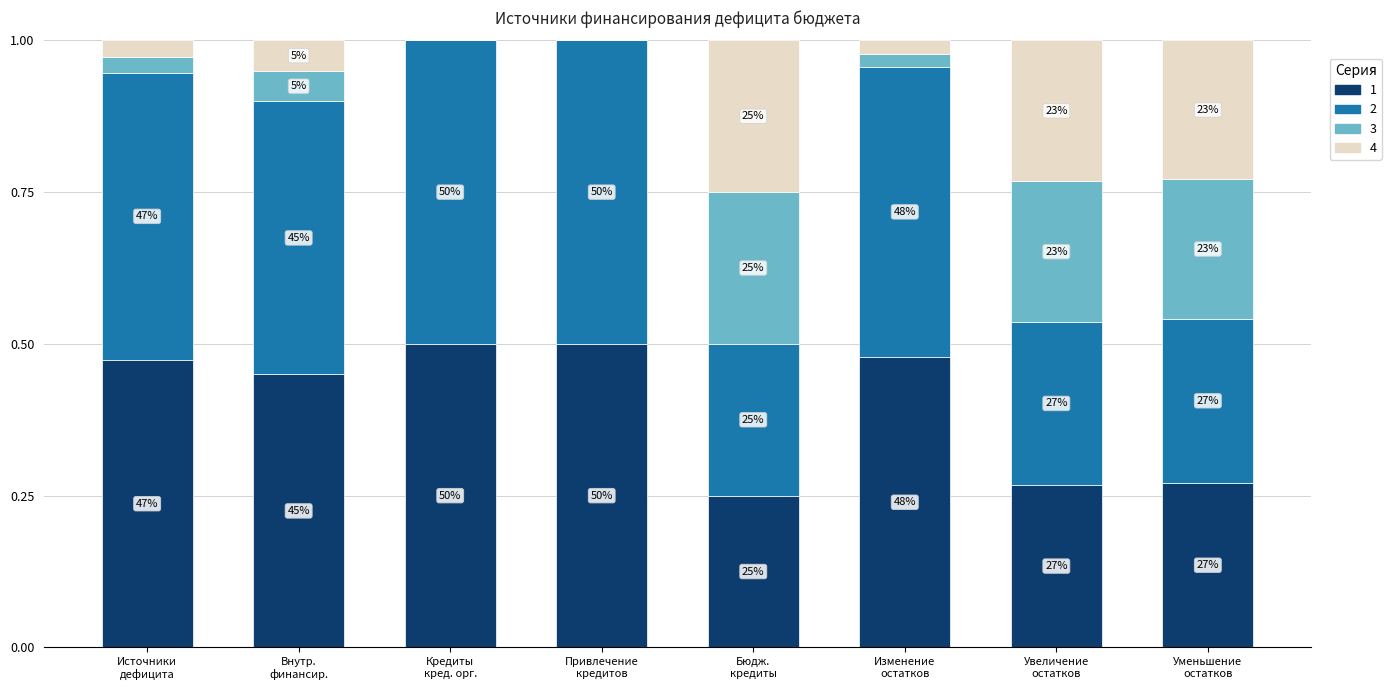

Are the bars horizontal?

No